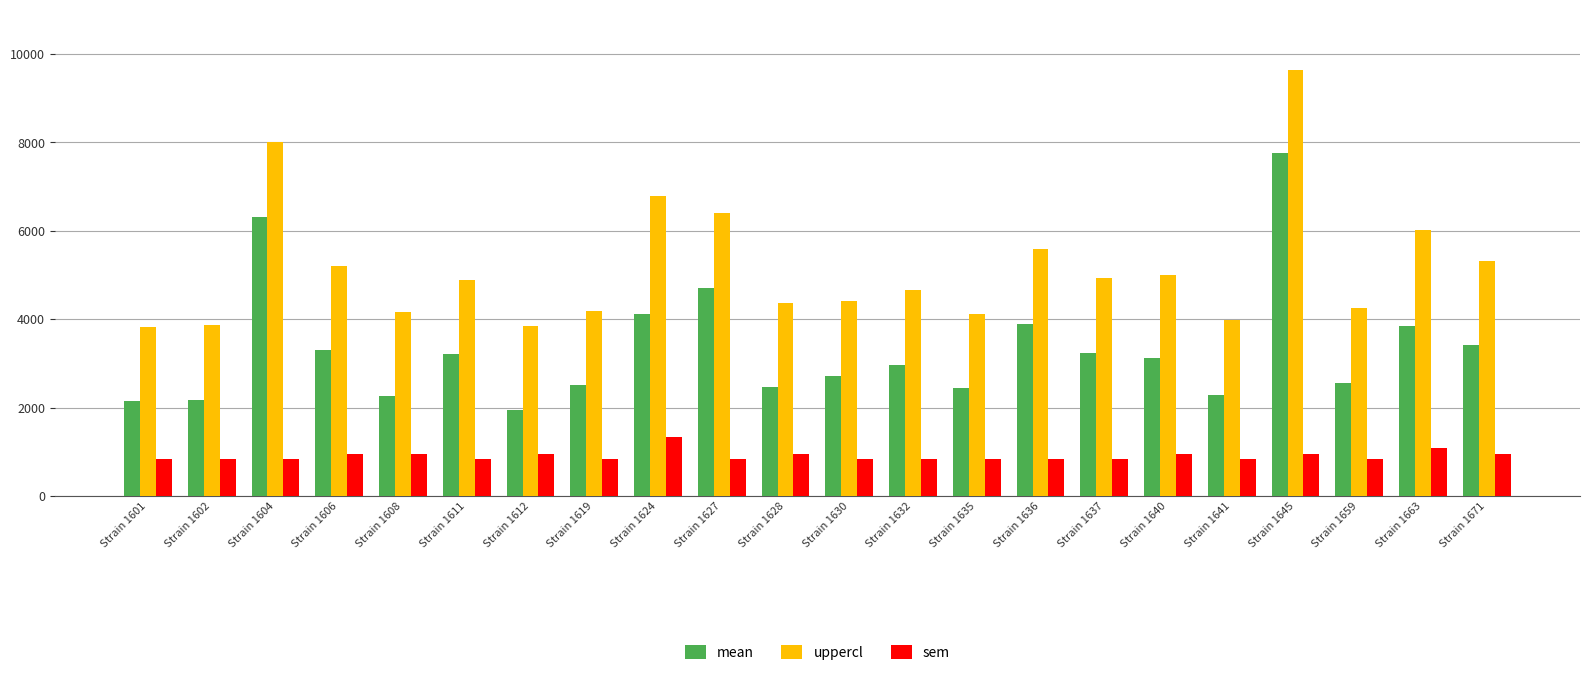

Which series has the largest total across all categories?

uppercl